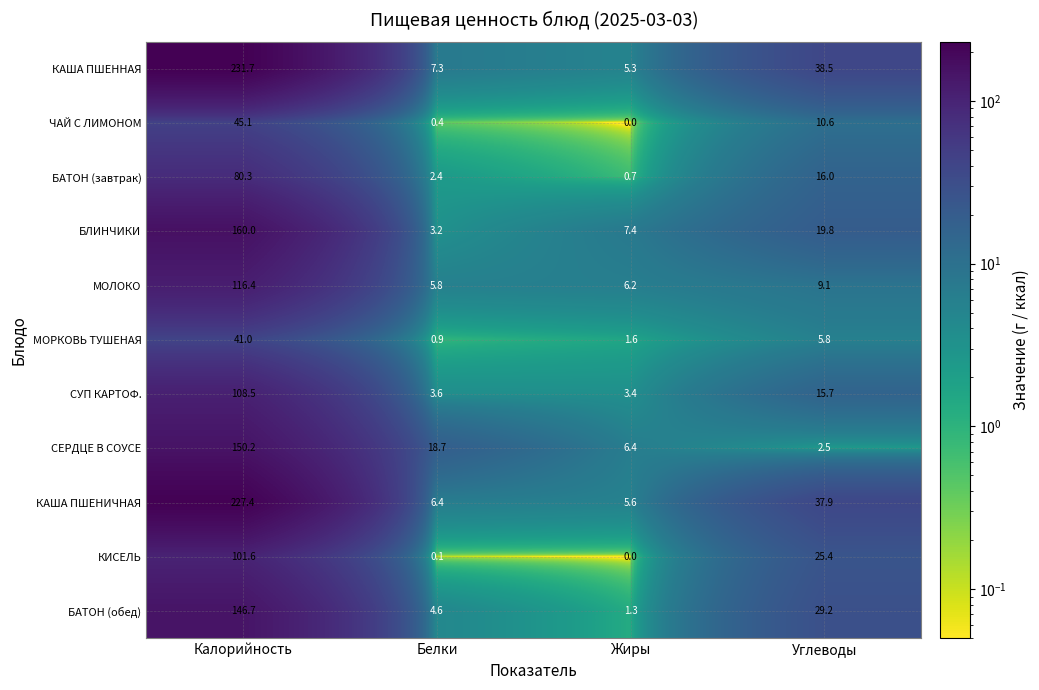

True or false: ЧАЙ С ЛИМОНОМ has a value of 0.4 at Белки.

True